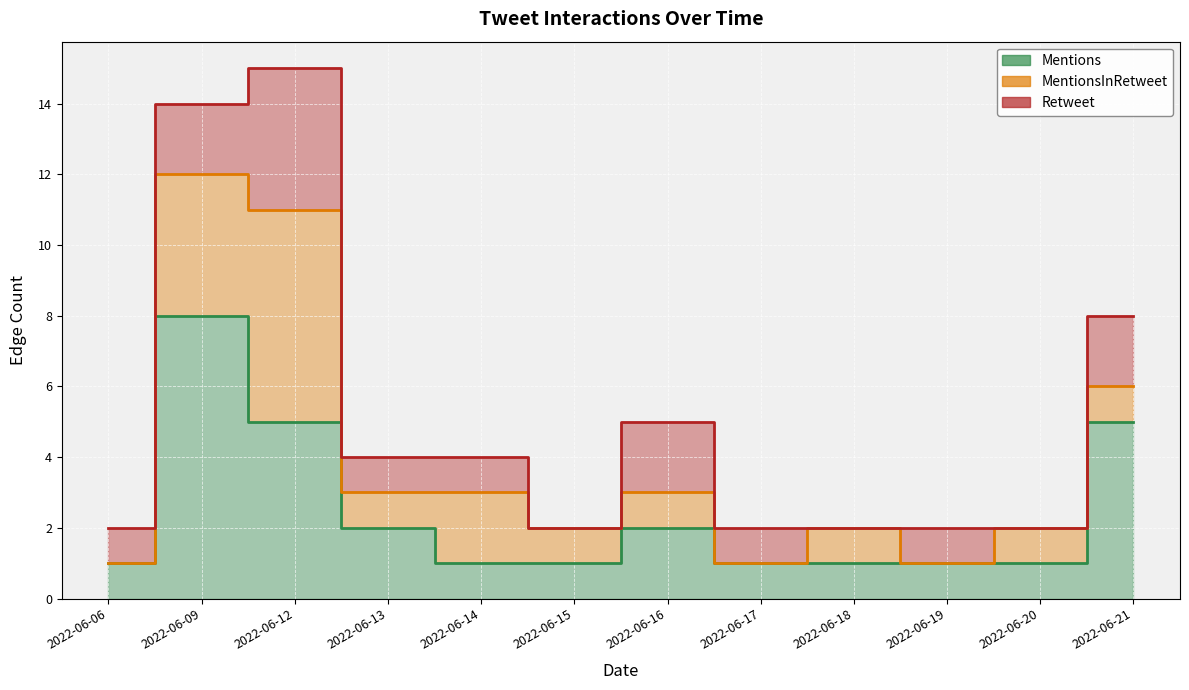

Count the number of data series in this chart.

3